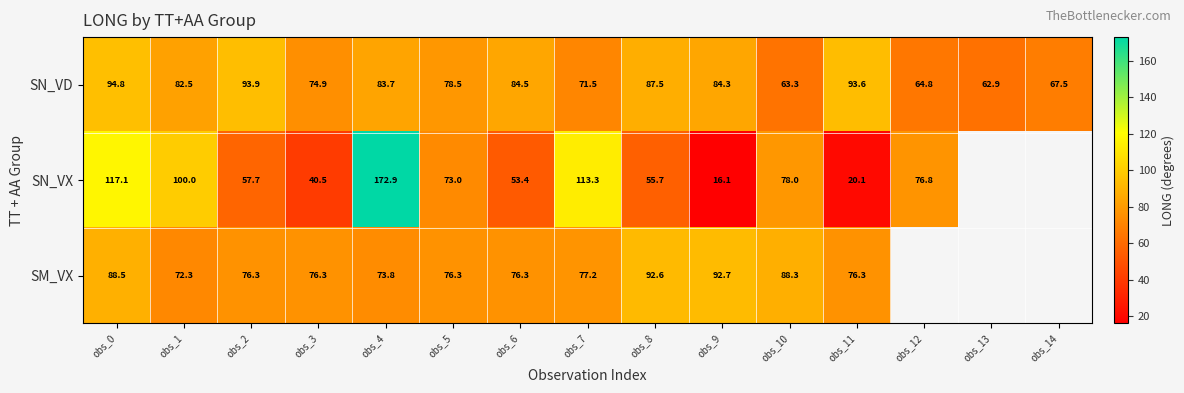

What is the sum of the SN_VX values at obs_3 and obs_1?

140.5